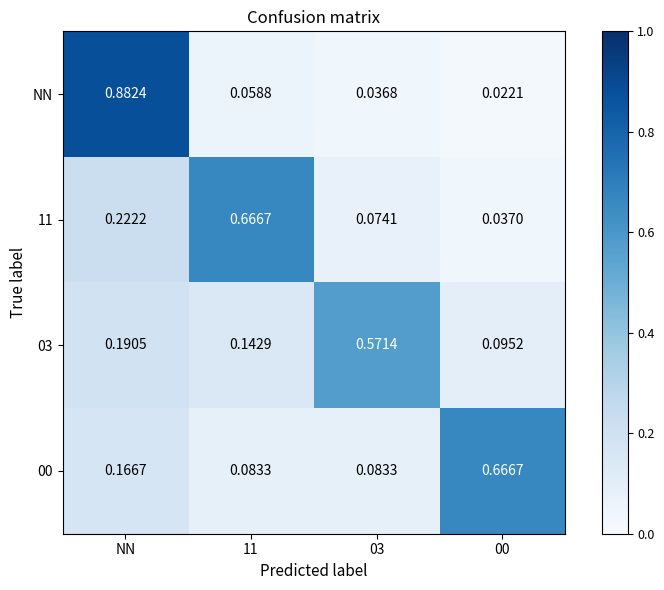

Which series has the widest spread of values?

NN